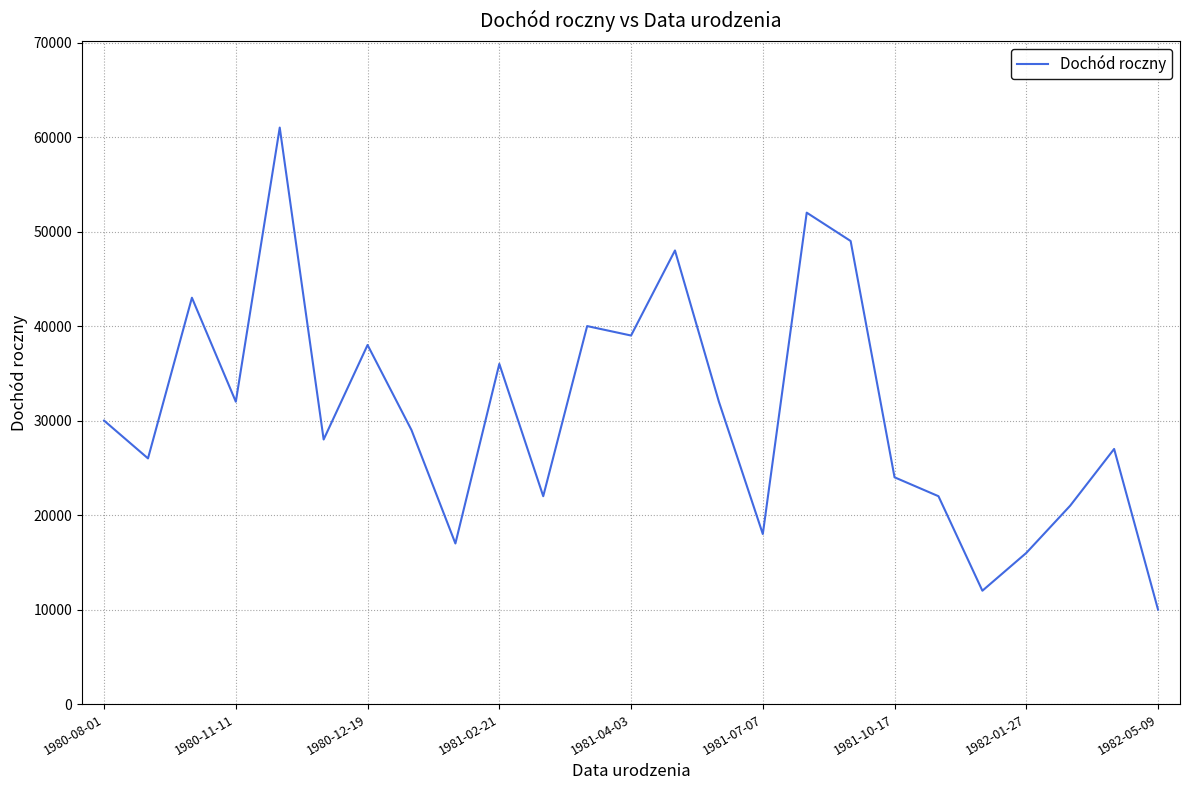

What is the smallest value displayed?

10000